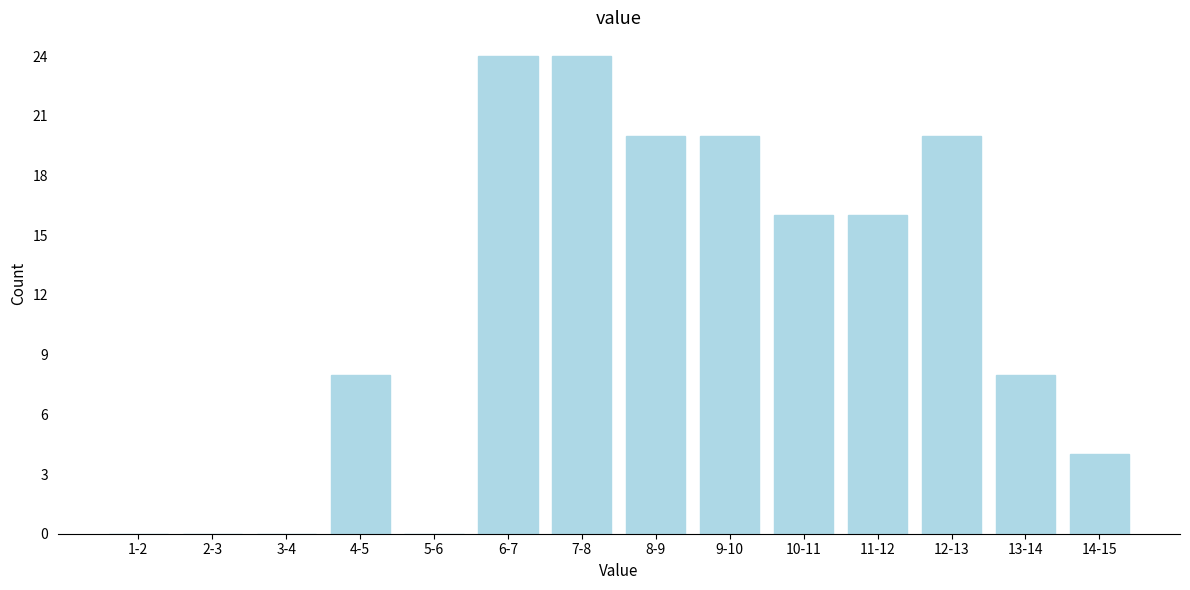

Reading left to right, list all the values displayed in this chart.

1-2=0	2-3=0	3-4=0	4-5=8	5-6=0	6-7=24	7-8=24	8-9=20	9-10=20	10-11=16	11-12=16	12-13=20	13-14=8	14-15=4